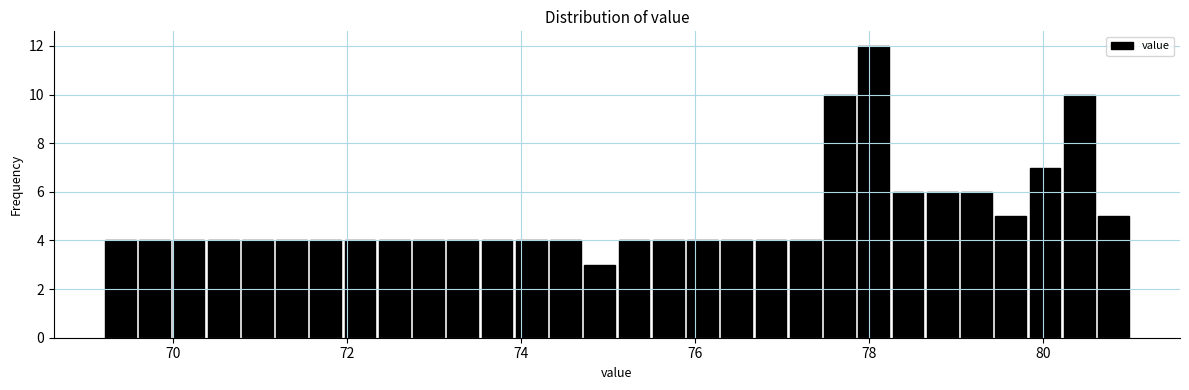

Around what value on the x-axis is the tallest bar? Give the approximate position of its centre, as read against the axis.

78.0